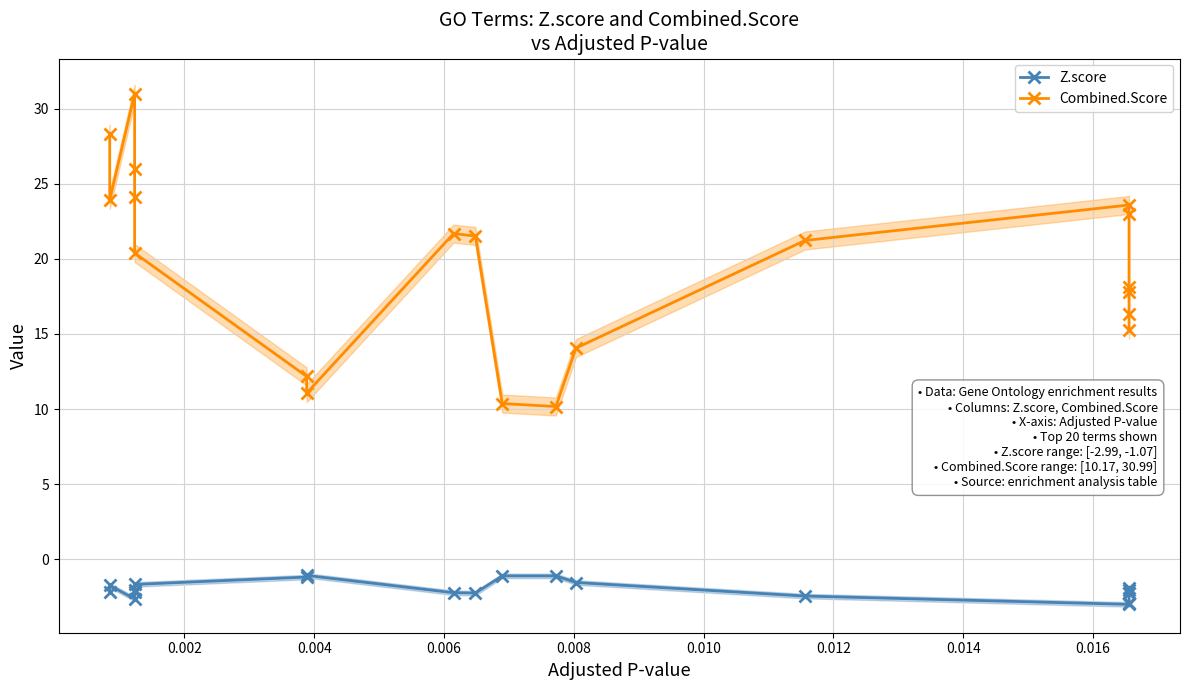

Count the number of categories in the chart.

20